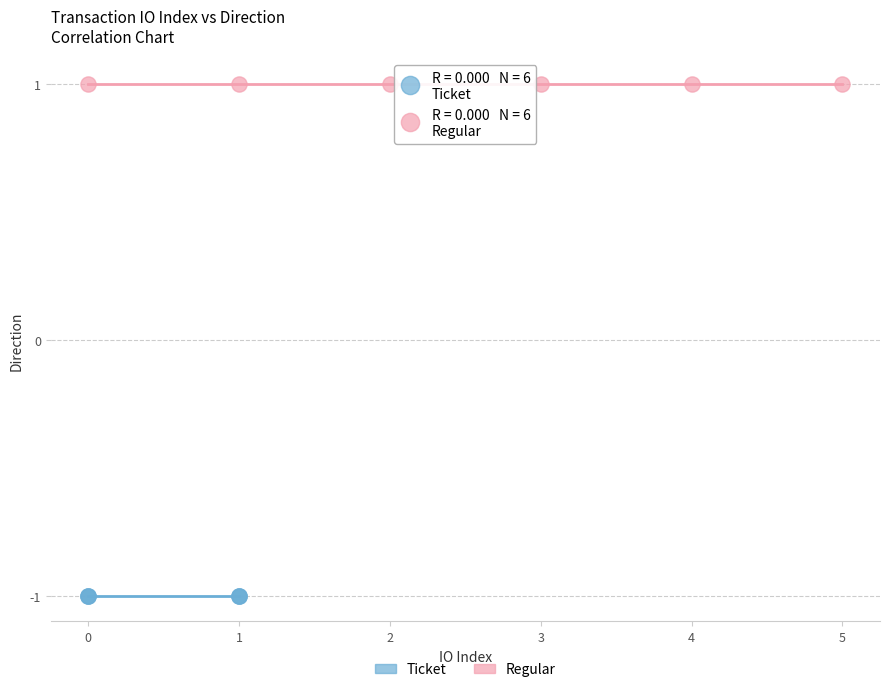

Which series reaches the maximum Y coordinate?

Regular